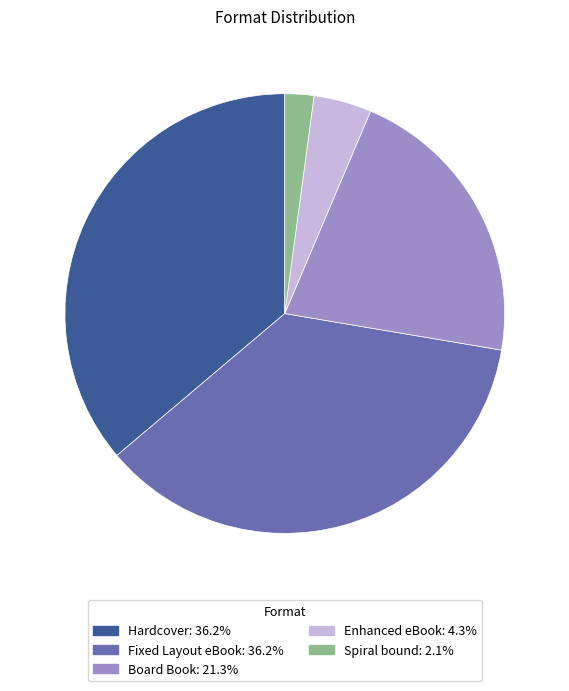

Which slice is the smallest?

Spiral bound